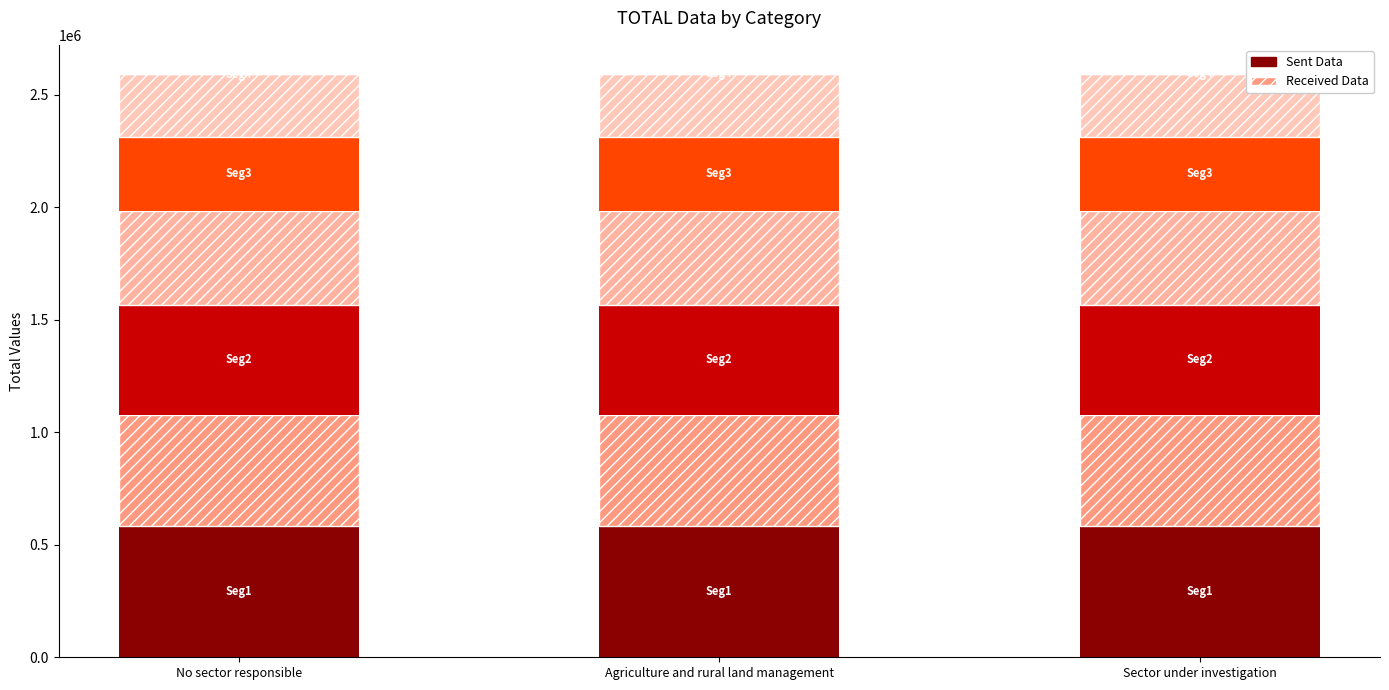

What is the average value of the ID (Received) series?

495065.2